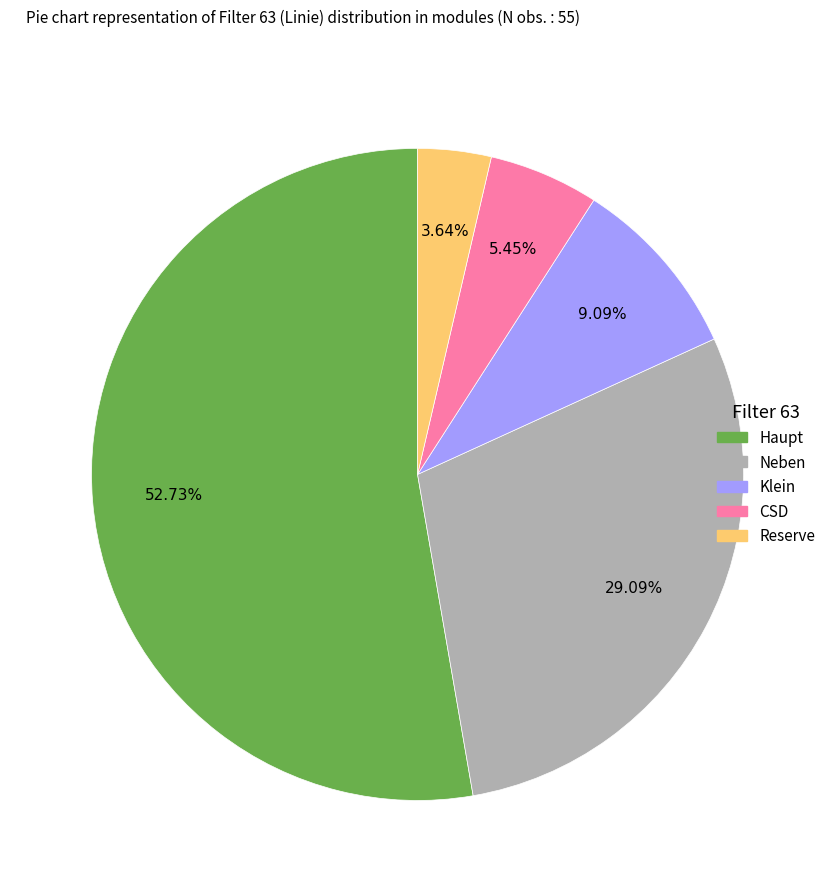

Approximately how many times larger is the value at CSD compared to Reserve?

1.5